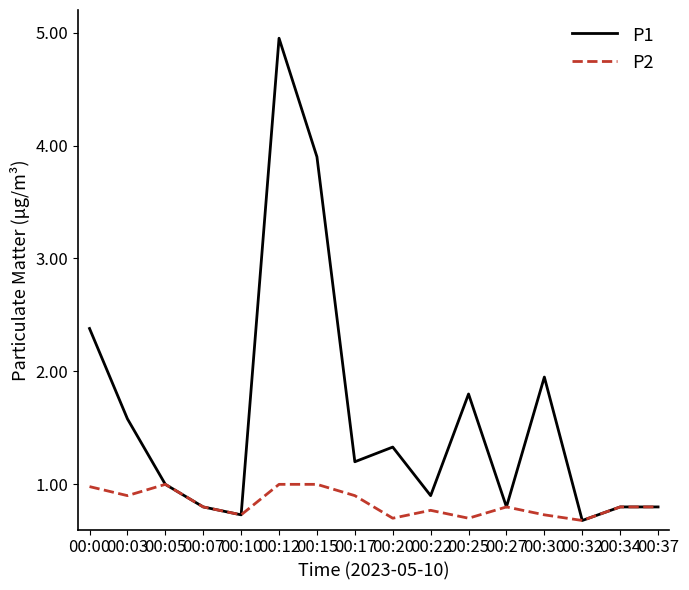

Does the chart have visible grid lines?

No